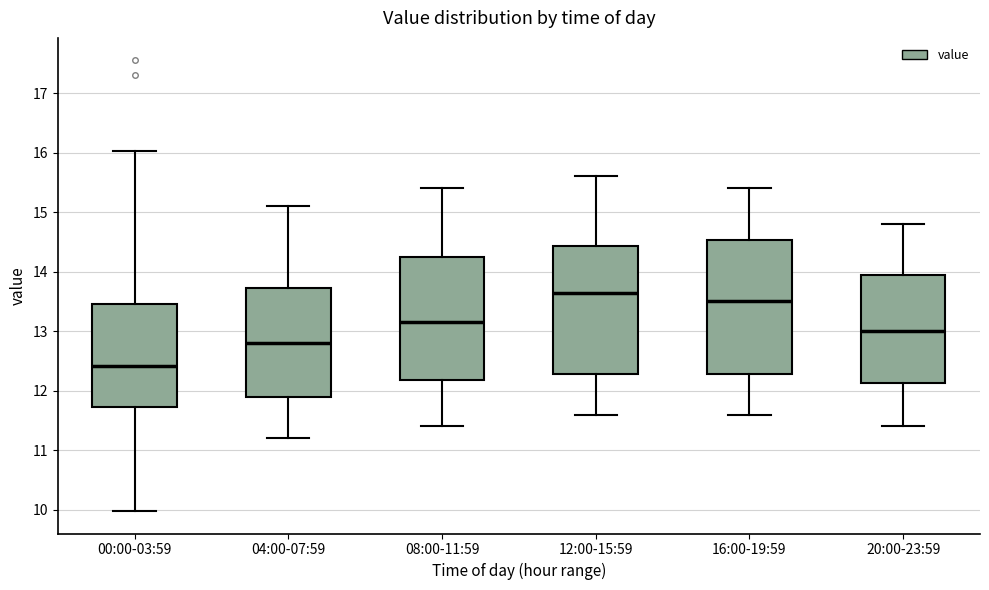

Reading left to right, read every box against the y-axis: the position of its median line, the range the box covers, and the ends of its whiskers. The values are not printed on the chart, so give them approximately, as read against the axis.

00:00-03:59: median 12.4, box 11.7 to 13.5, whiskers 10.0 to 16.0
04:00-07:59: median 12.8, box 11.9 to 13.7, whiskers 11.2 to 15.1
08:00-11:59: median 13.2, box 12.2 to 14.3, whiskers 11.4 to 15.4
12:00-15:59: median 13.7, box 12.3 to 14.4, whiskers 11.6 to 15.6
16:00-19:59: median 13.5, box 12.3 to 14.5, whiskers 11.6 to 15.4
20:00-23:59: median 13.0, box 12.1 to 14.0, whiskers 11.4 to 14.8